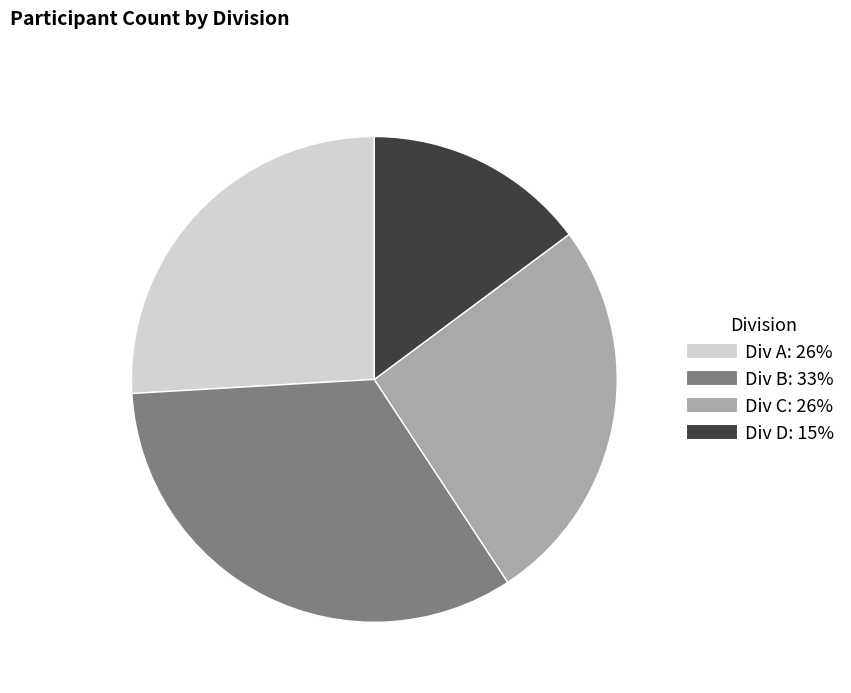

Is there any slice that represents more than half of the pie?

No